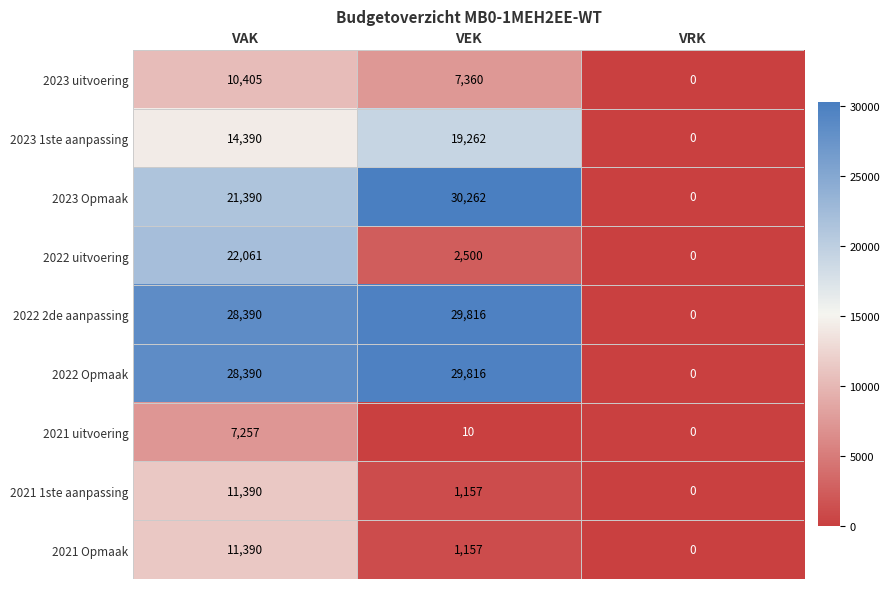

Reading left to right, what are all the values shown in this chart?

2023 uitvoering: VAK=10405	VEK=7360	VRK=0
2023 1ste aanpassing: VAK=14390	VEK=19262	VRK=0
2023 Opmaak: VAK=21390	VEK=30262	VRK=0
2022 uitvoering: VAK=22061	VEK=2500	VRK=0
2022 2de aanpassing: VAK=28390	VEK=29816	VRK=0
2022 Opmaak: VAK=28390	VEK=29816	VRK=0
2021 uitvoering: VAK=7257	VEK=10	VRK=0
2021 1ste aanpassing: VAK=11390	VEK=1157	VRK=0
2021 Opmaak: VAK=11390	VEK=1157	VRK=0